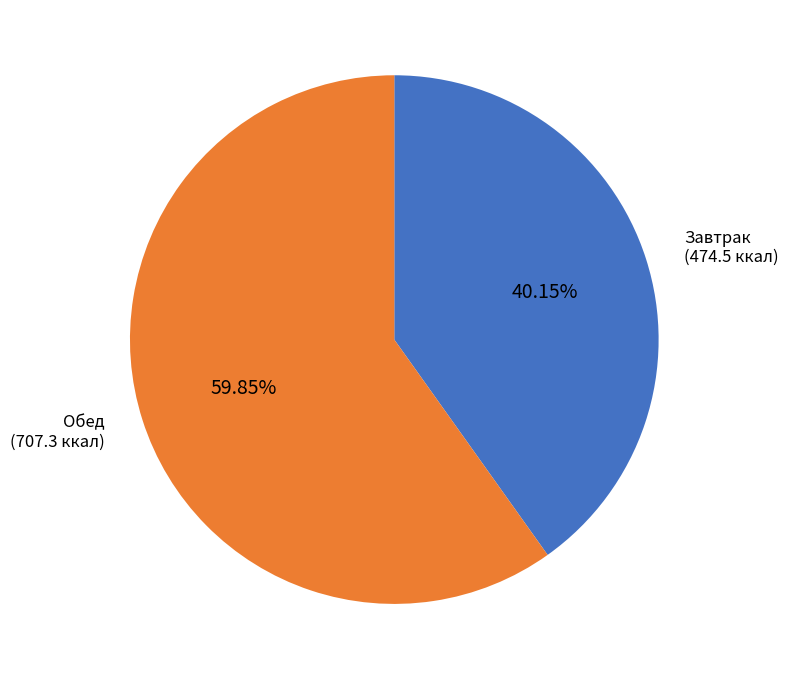

Is there any slice that represents more than half of the pie?

Yes